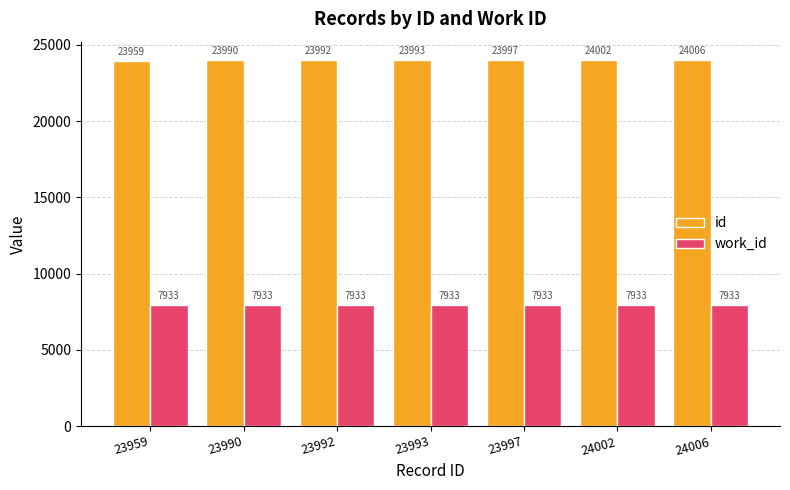

What is the difference between the maximum and minimum values in the id series?

47